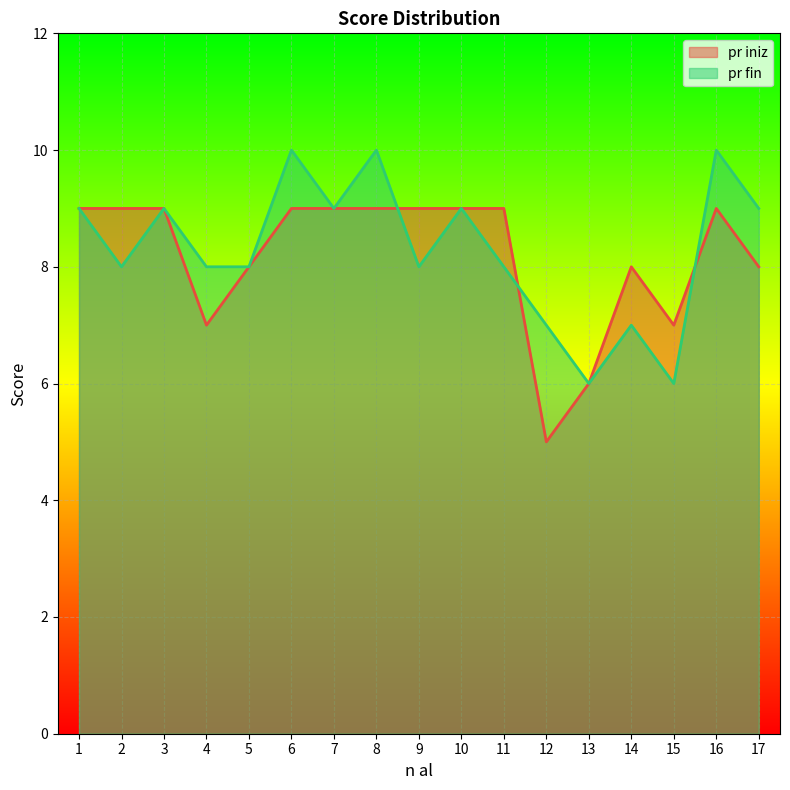

The pr fin series shows 7 at 14. True or false?

True